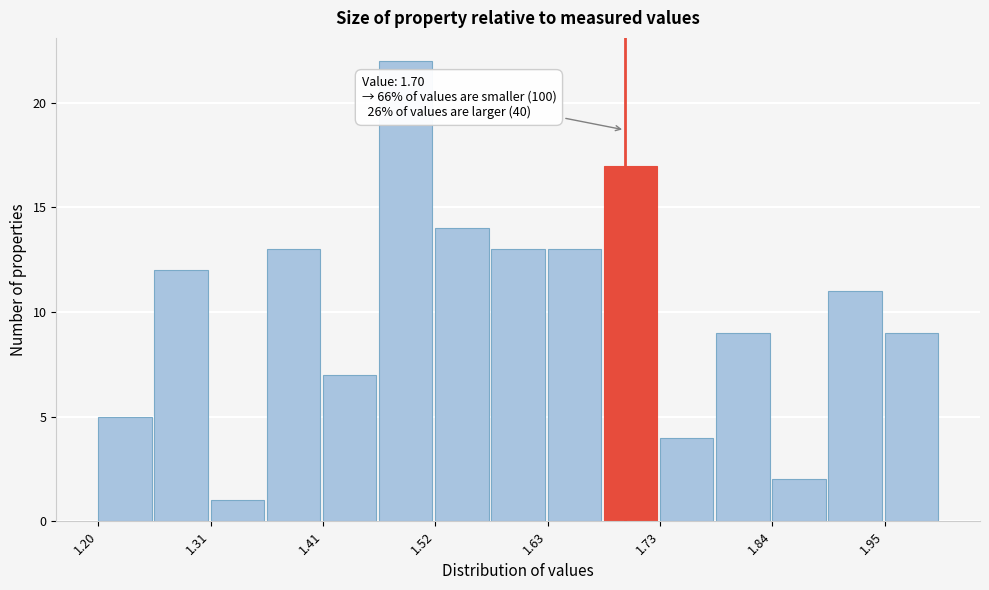

Read against the x-axis, roughly where is the centre of the tallest bar?

1.50